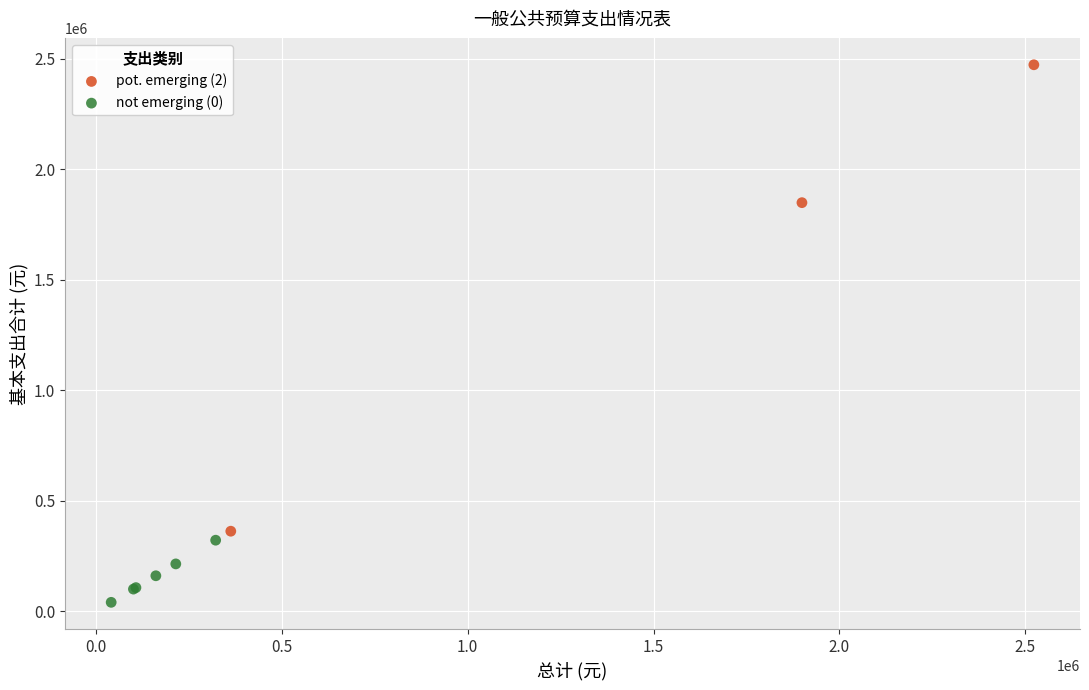

What are all the series names shown in the legend?

pot. emerging (2), not emerging (0)